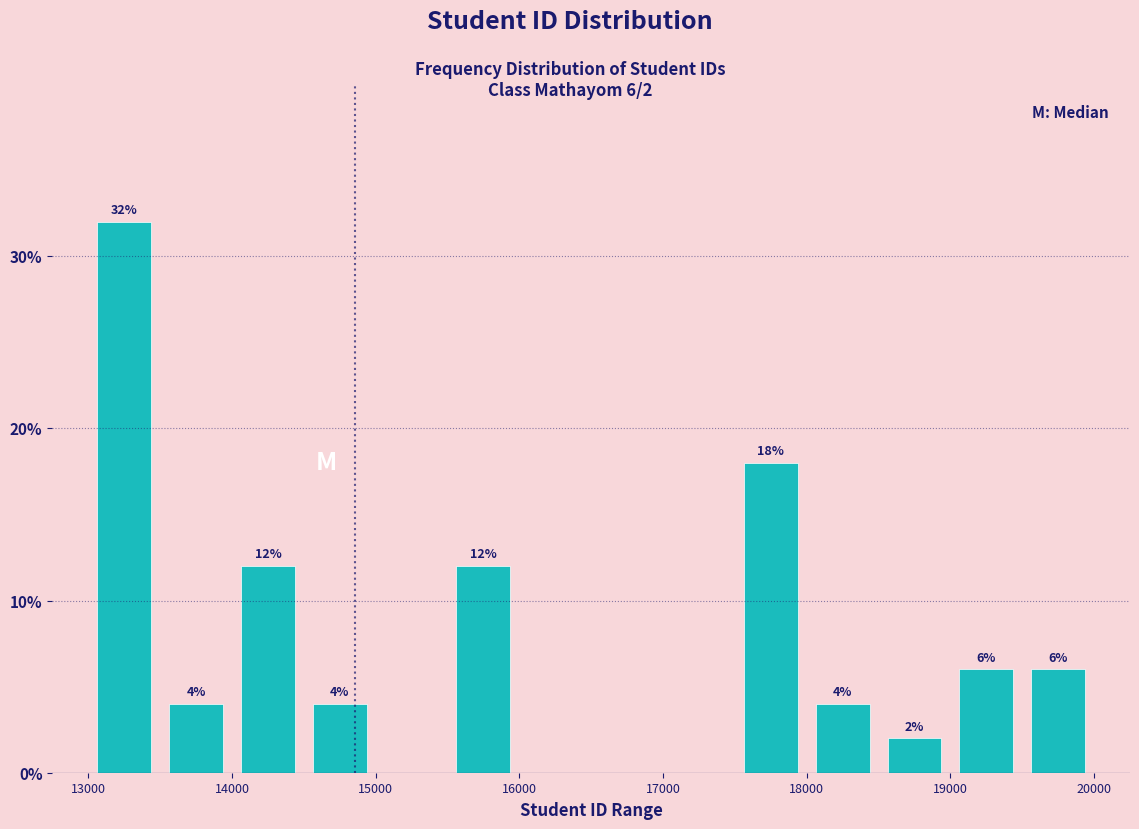

Which range on the x-axis has the tallest bar?

13000 to 13500